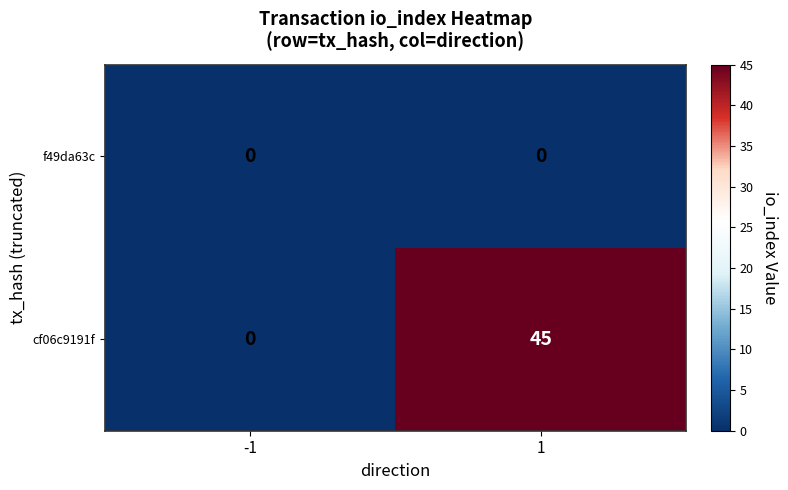

What is the total value across all series at 1?

45